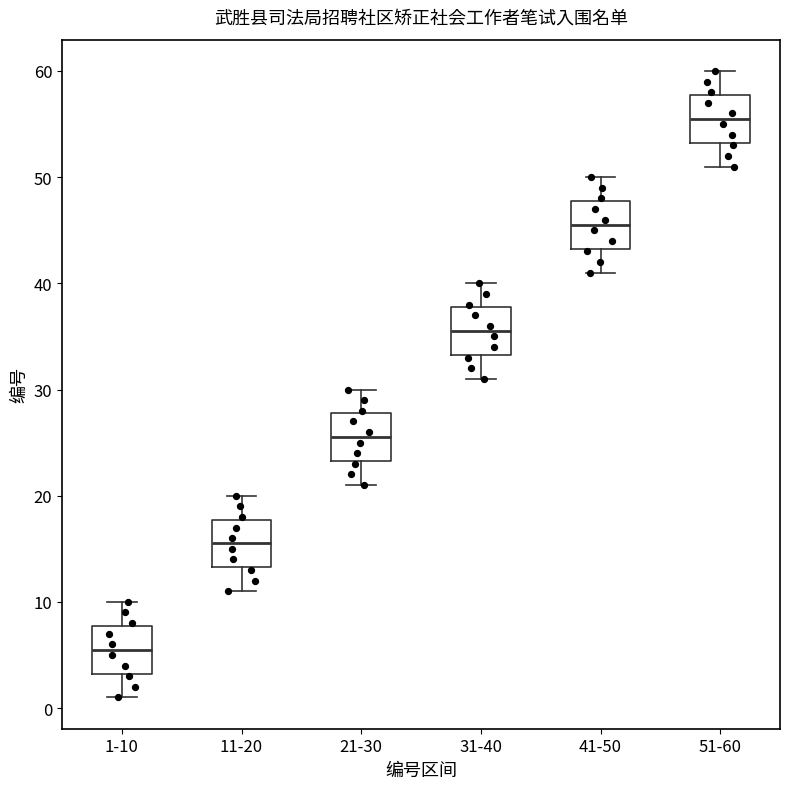

Reading left to right, read every box against the y-axis: the position of its median line, the range the box covers, and the ends of its whiskers. The values are not printed on the chart, so give them approximately, as read against the axis.

1-10: median 6, box 3 to 8, whiskers 1 to 10
11-20: median 16, box 13 to 18, whiskers 11 to 20
21-30: median 26, box 23 to 28, whiskers 21 to 30
31-40: median 36, box 33 to 38, whiskers 31 to 40
41-50: median 46, box 43 to 48, whiskers 41 to 50
51-60: median 56, box 53 to 58, whiskers 51 to 60